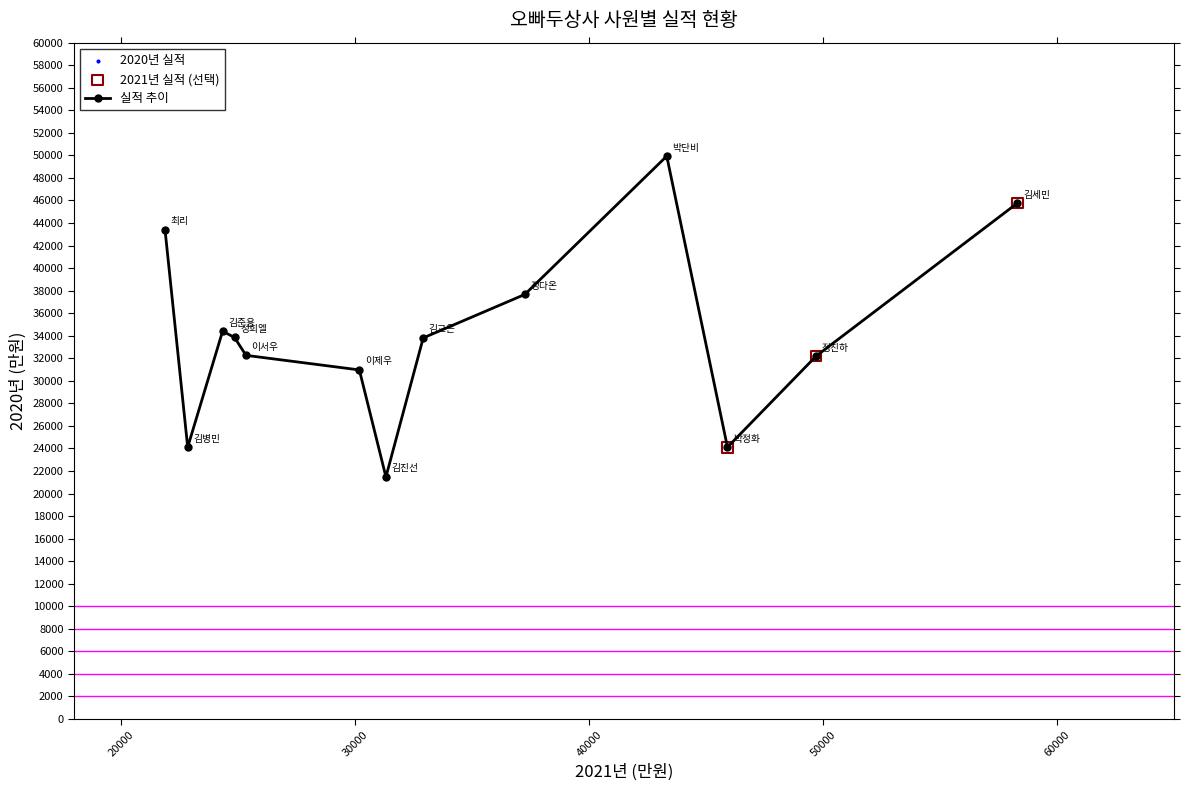

How many interior local valleys (lower than both neighbors) does the data have?

3